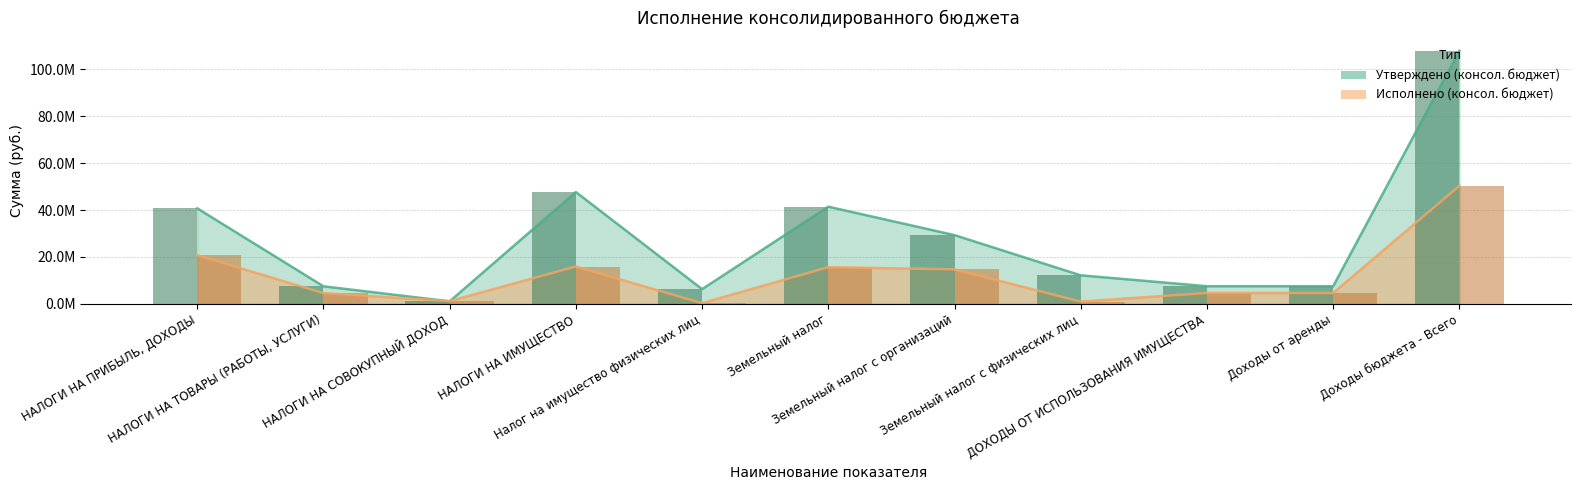

What are all the series names shown in the legend?

Утверждено (консол. бюджет), Исполнено (консол. бюджет)